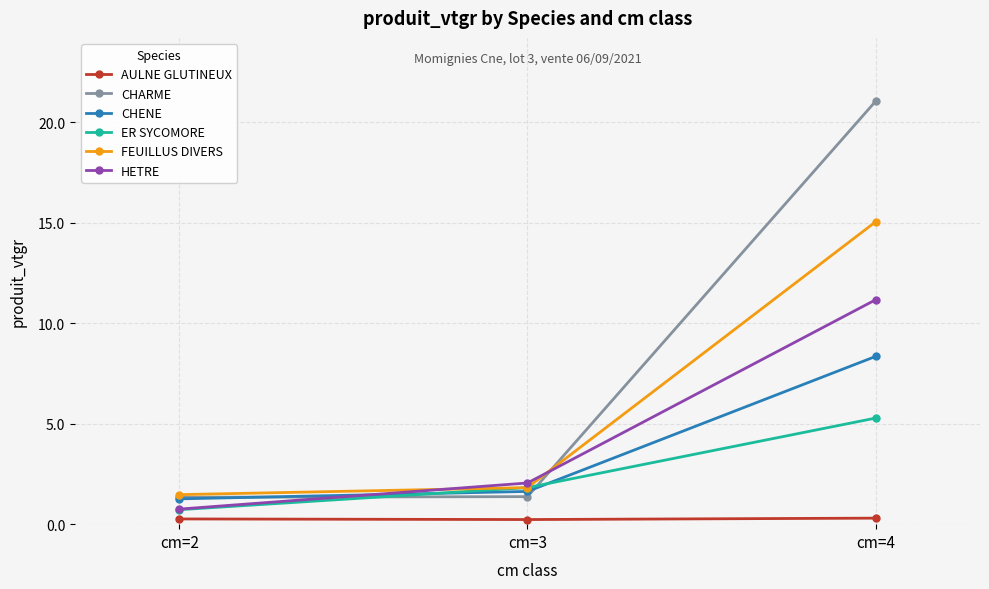

Which series has the largest total across all categories?

CHARME